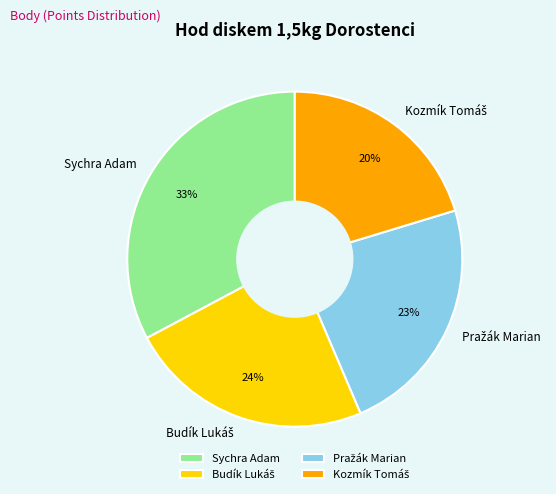

To the nearest percent, what is the average slice percentage?

25%